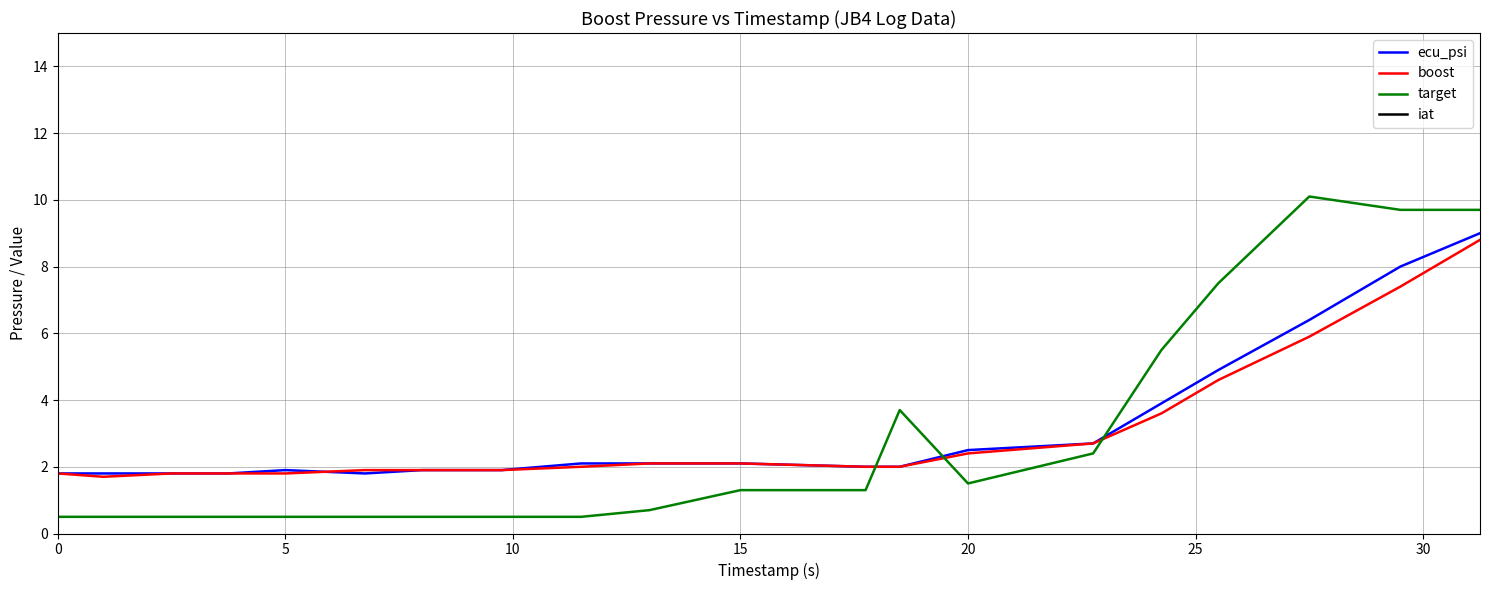

What is the minimum value for ecu_psi?

1.8